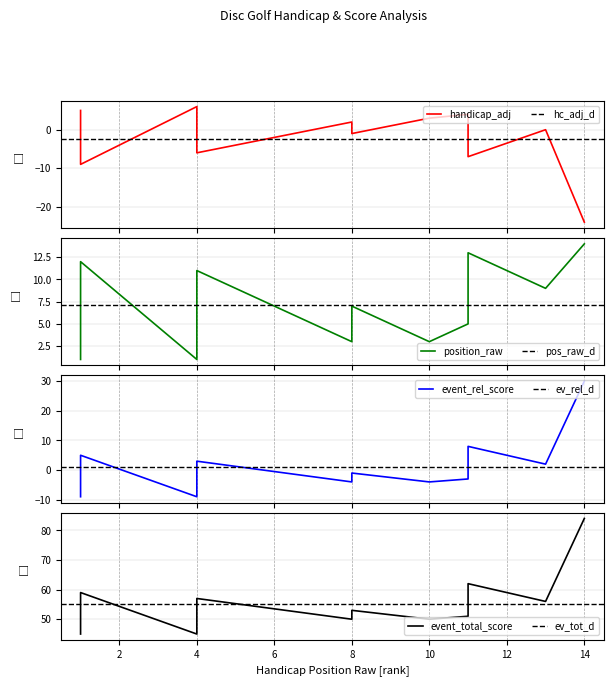

What is the average value of the event_total_score series?

55